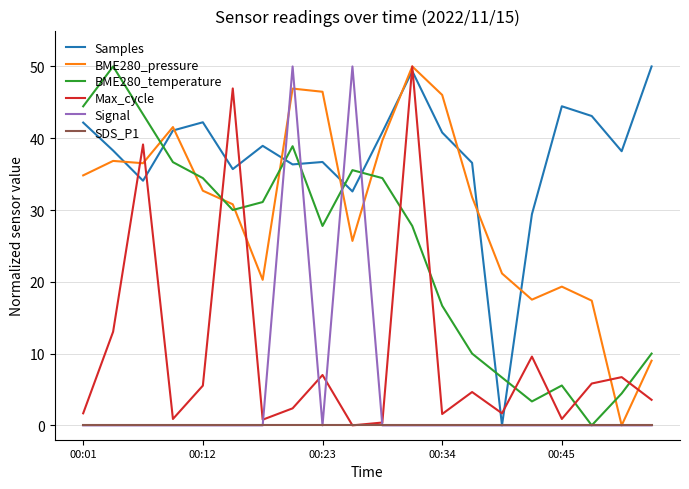

What are all the series names shown in the legend?

Samples, BME280_pressure, BME280_temperature, Max_cycle, Signal, SDS_P1